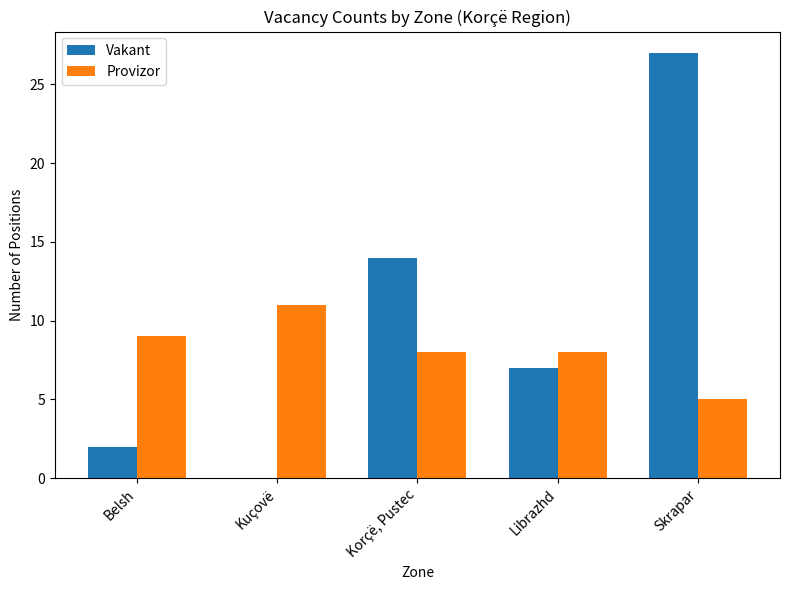

The value of Vakant at Skrapar is 48. True or false?

False